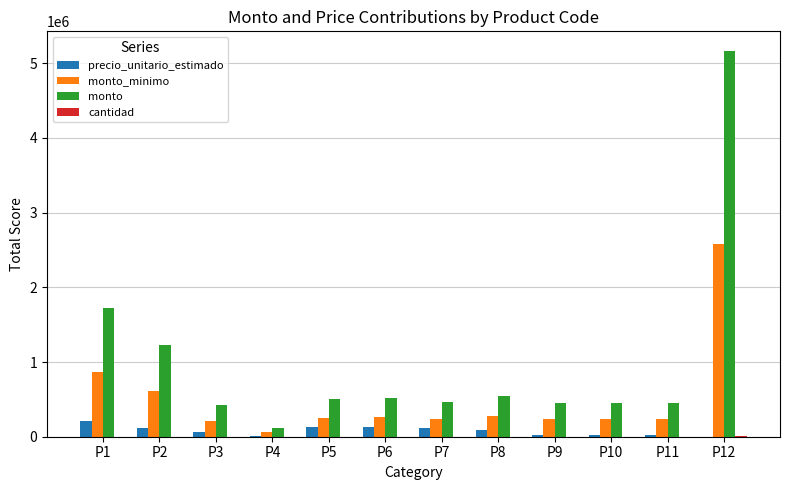

What is the greatest value displayed?

5169000